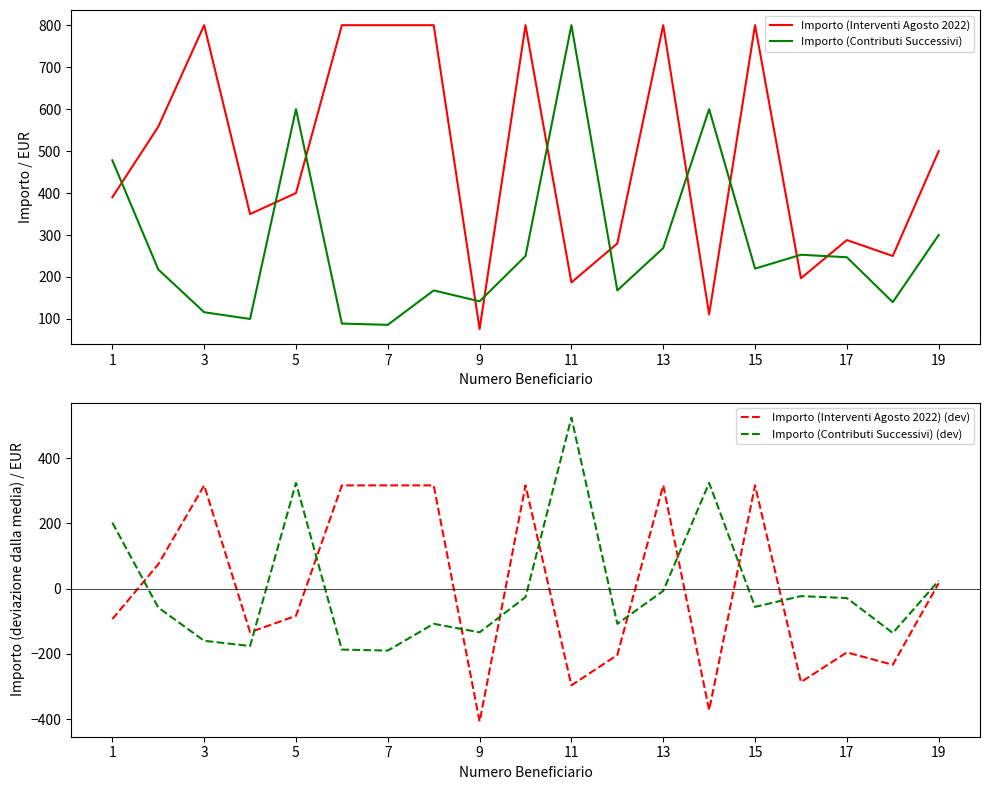

How many times do Importo (Contributi Successivi) and Importo (Interventi Agosto 2022) cross each other?

11